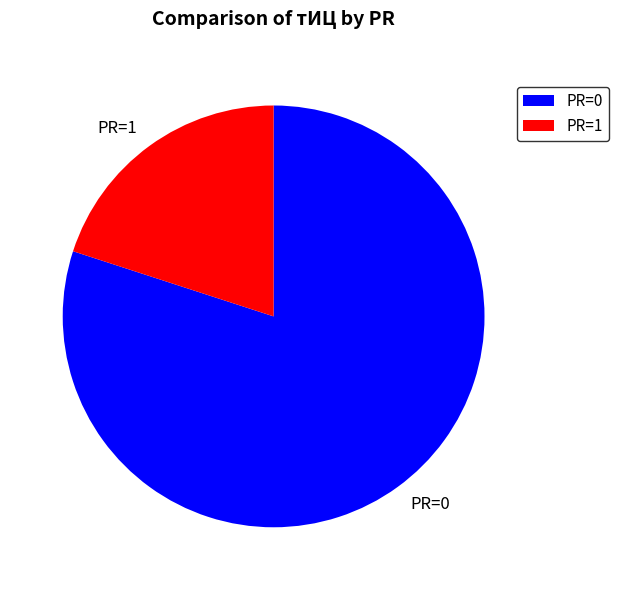

Count the number of slices in the pie.

2